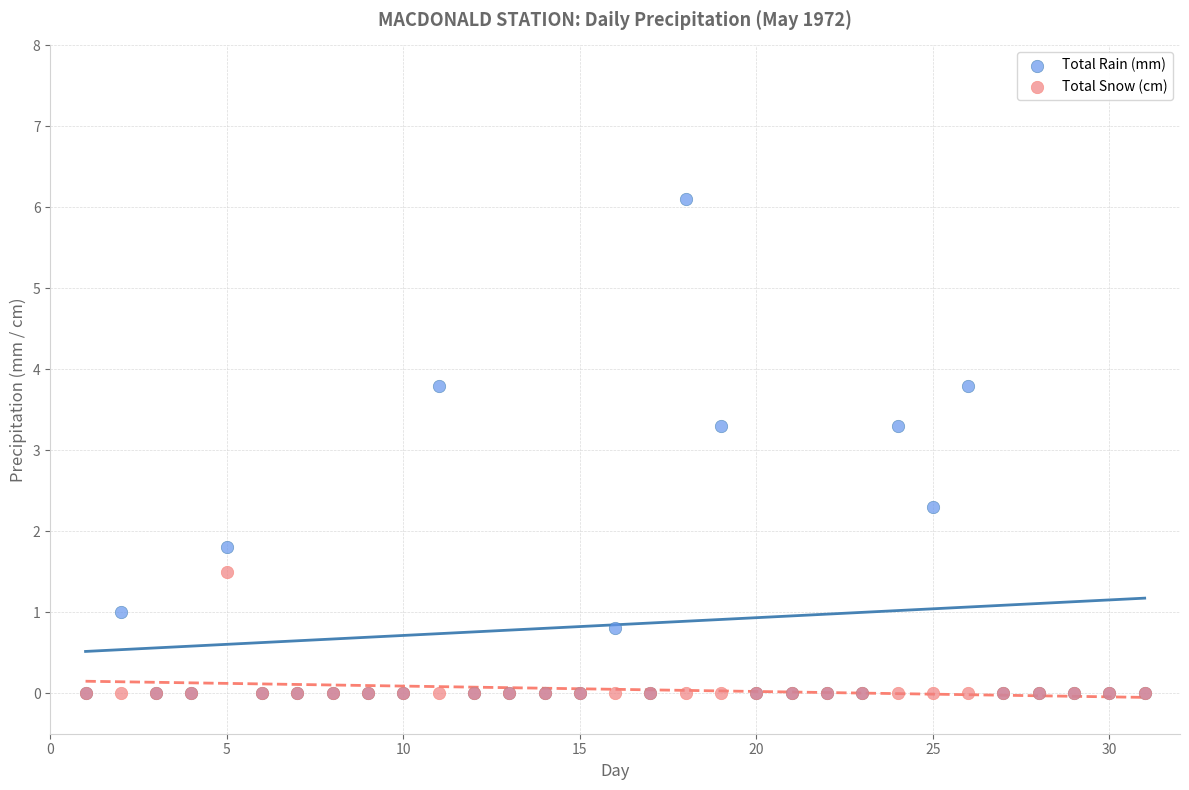

What are all the series names shown in the legend?

Total Rain (mm), Total Snow (cm)